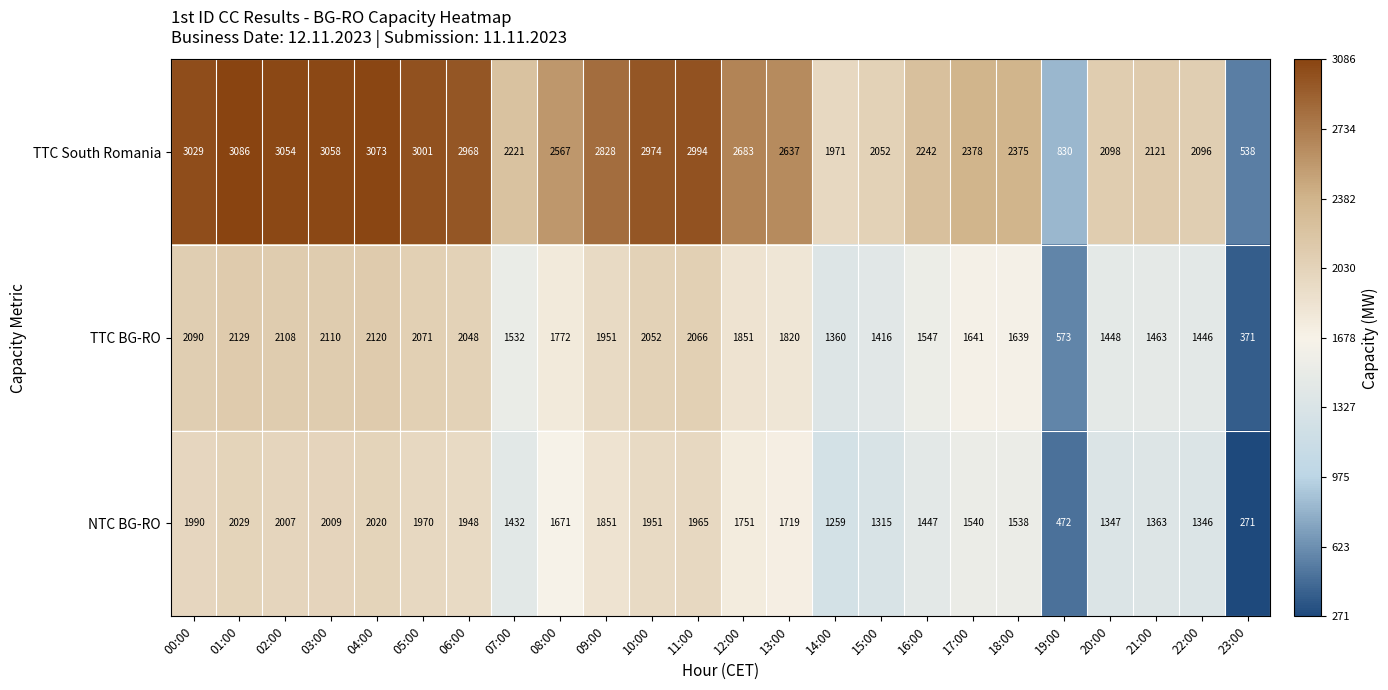

At which label is TTC BG-RO closest to 1250?

14:00